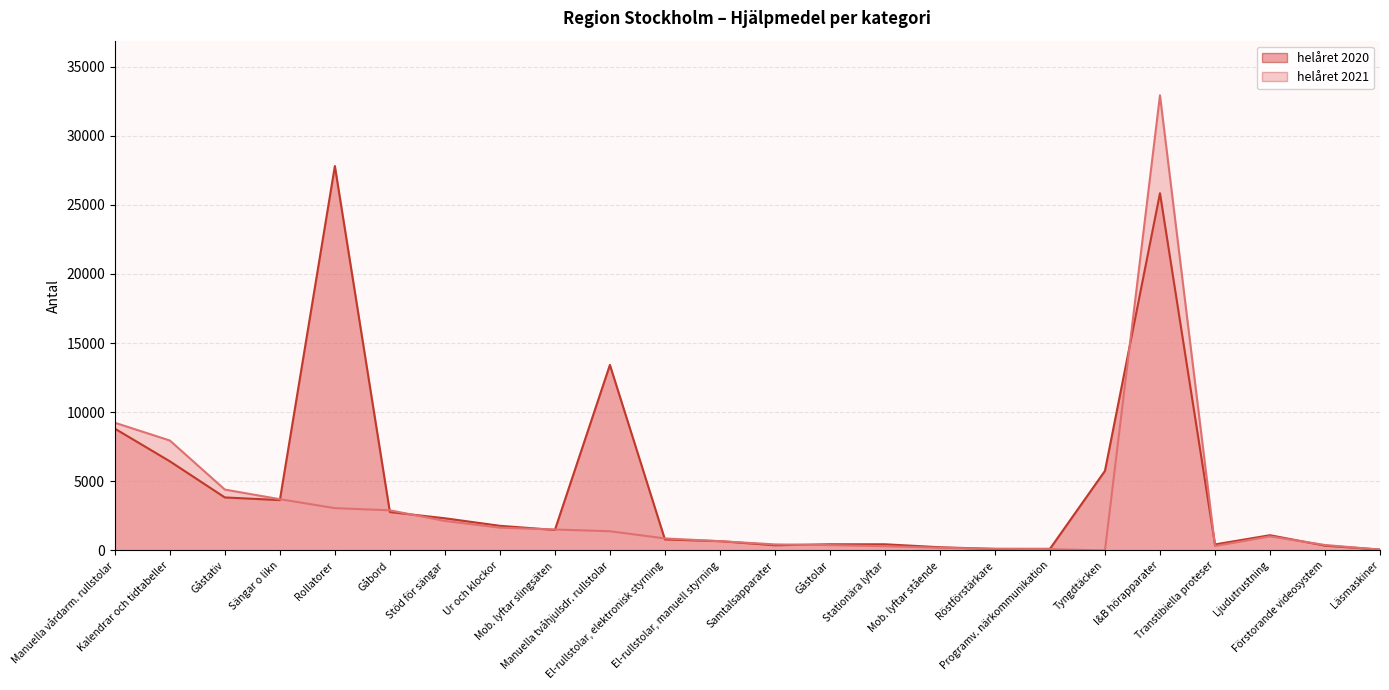

True or false: helåret 2021 has more than 1 points higher than both neighbors.

True